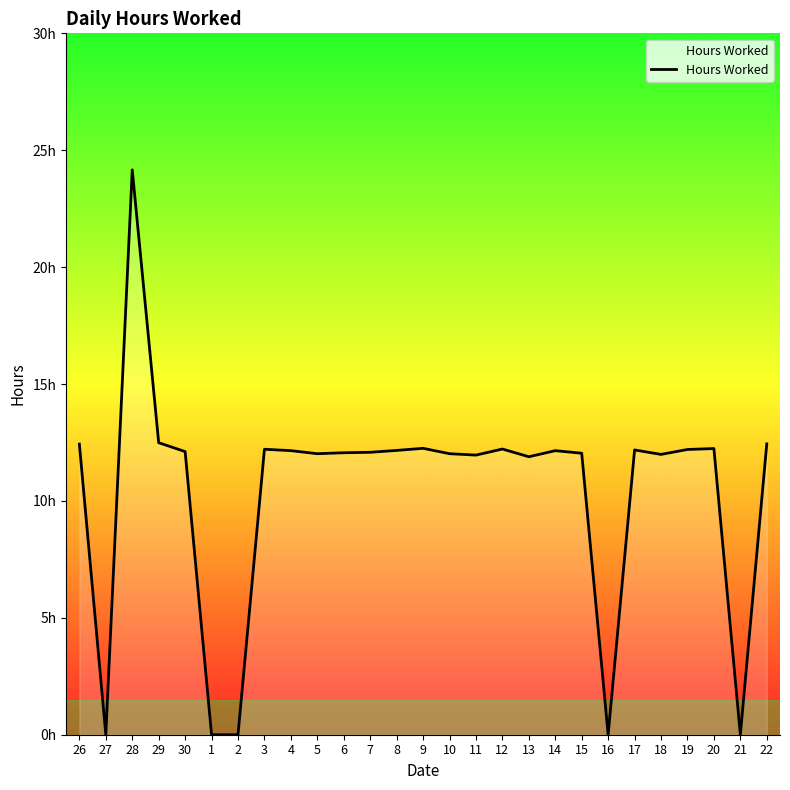

Is this an area chart (filled region under the line)?

Yes